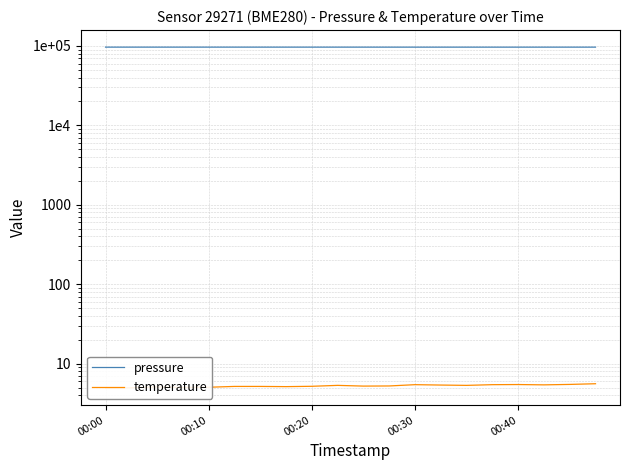

Is the value of temperature at 18 greater than the value of pressure at 00:40?

No